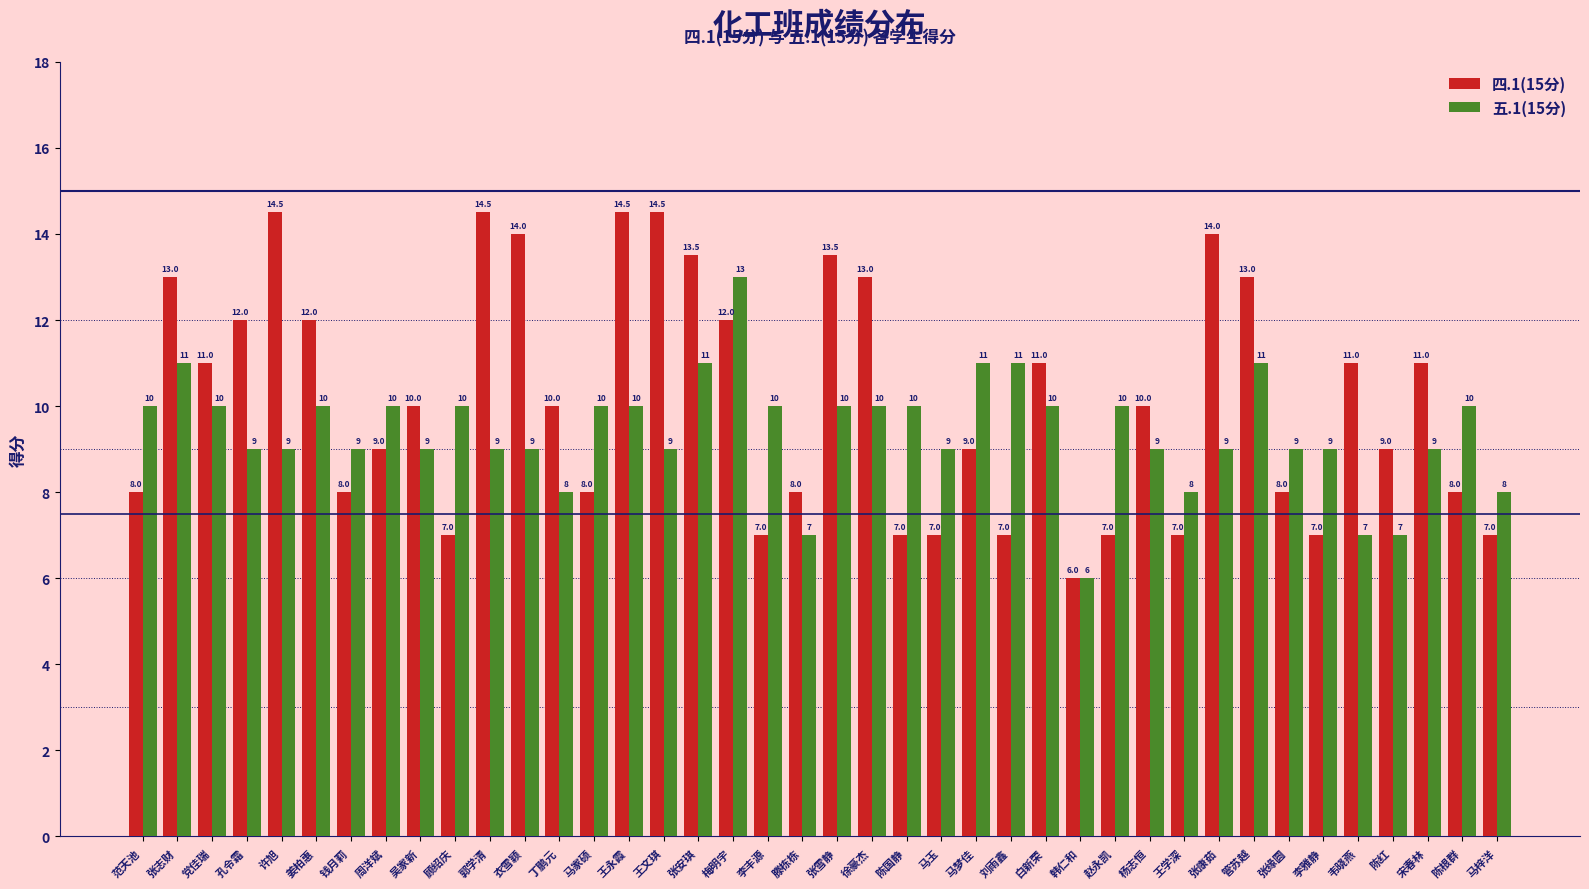

Which category has the highest value in the 五.1(15分) series?

梅明宇